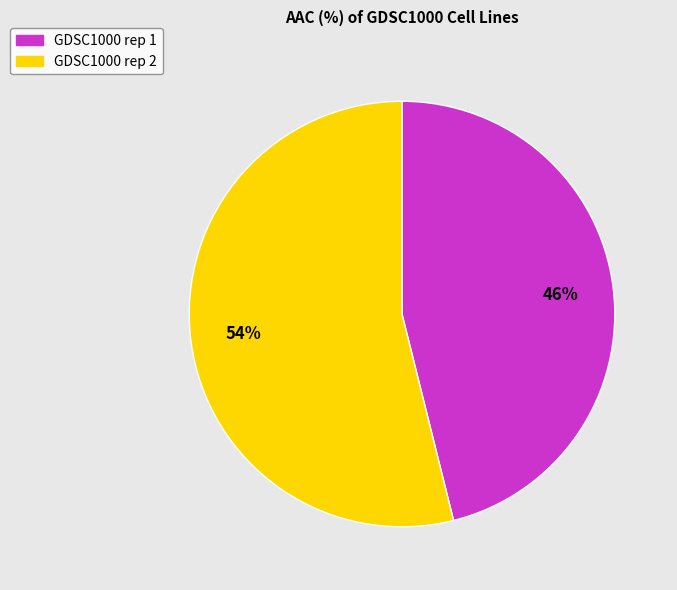

To the nearest percent, what is the difference between the GDSC1000 rep 1 and GDSC1000 rep 2 slice percentages?

8%